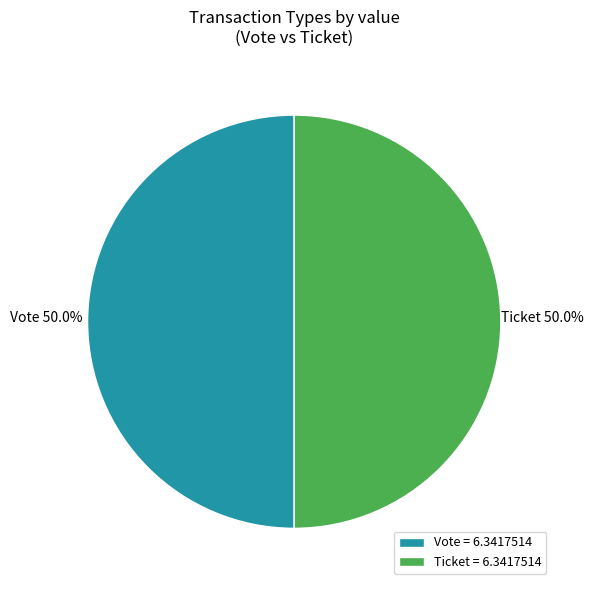

What percentage is the Vote slice, to the nearest percent?

50%